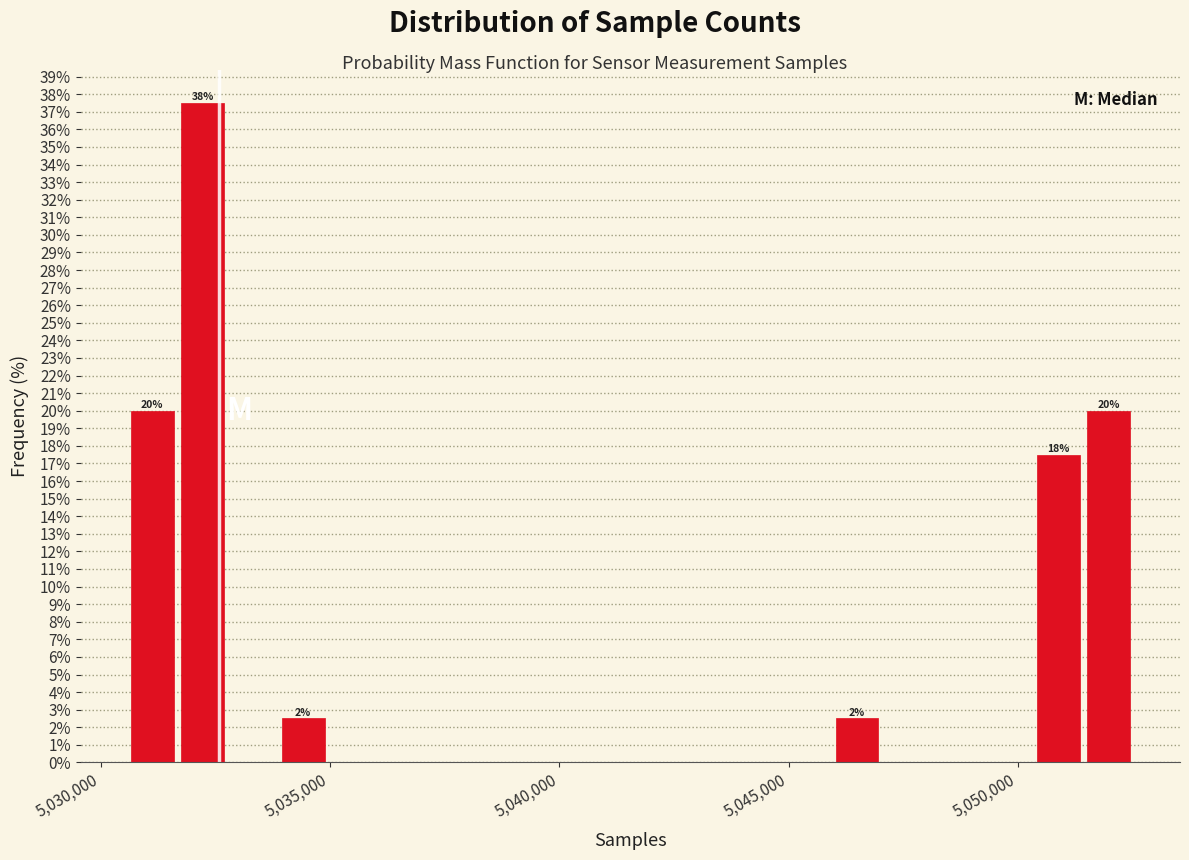

Around what value on the x-axis is the tallest bar? Give the approximate position of its centre, as read against the axis.

5032000